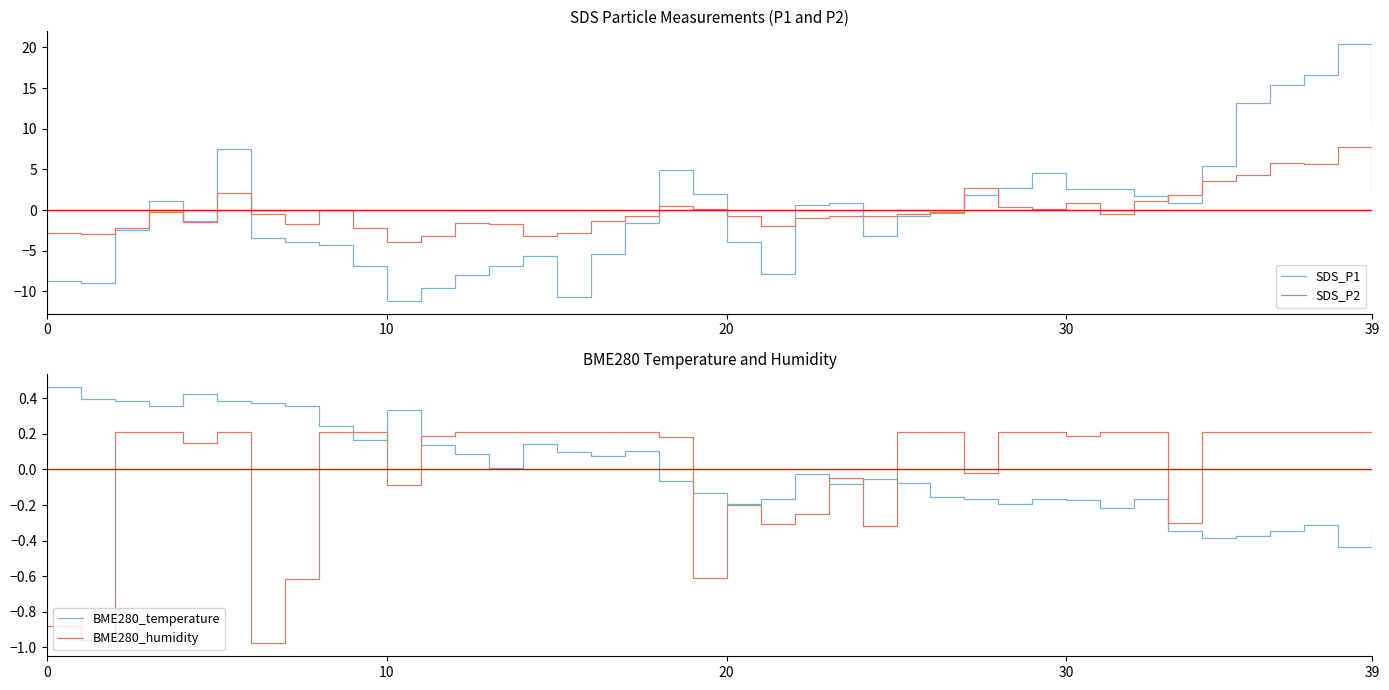

What is the value of the BME280_temperature point at the 27th from the left?

-0.2